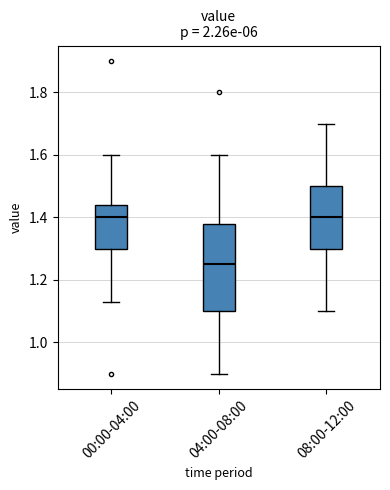

Which box has the lowest median line?

04:00-08:00